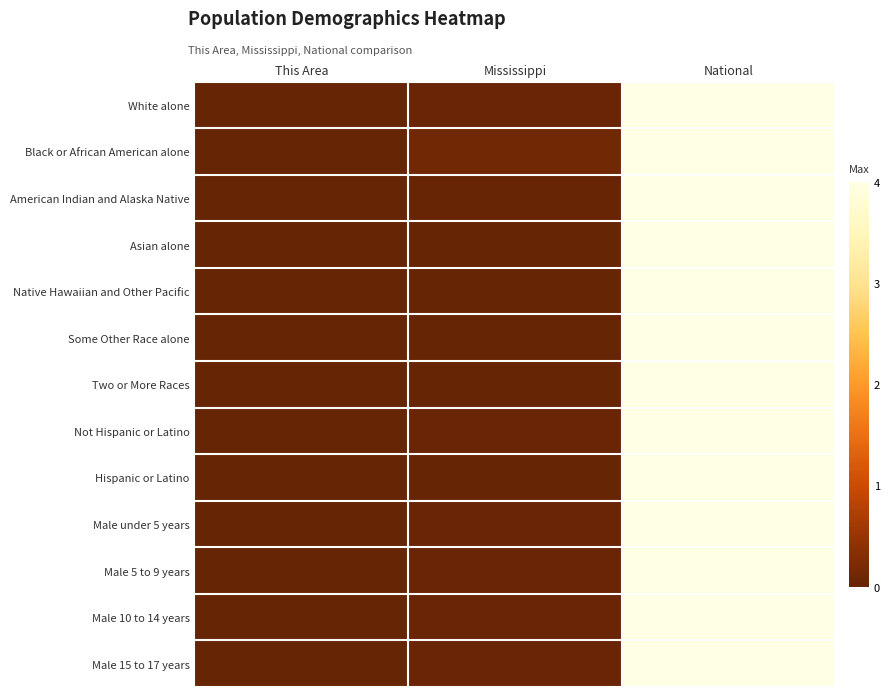

At how many categories does at least one series exceed 3?

1